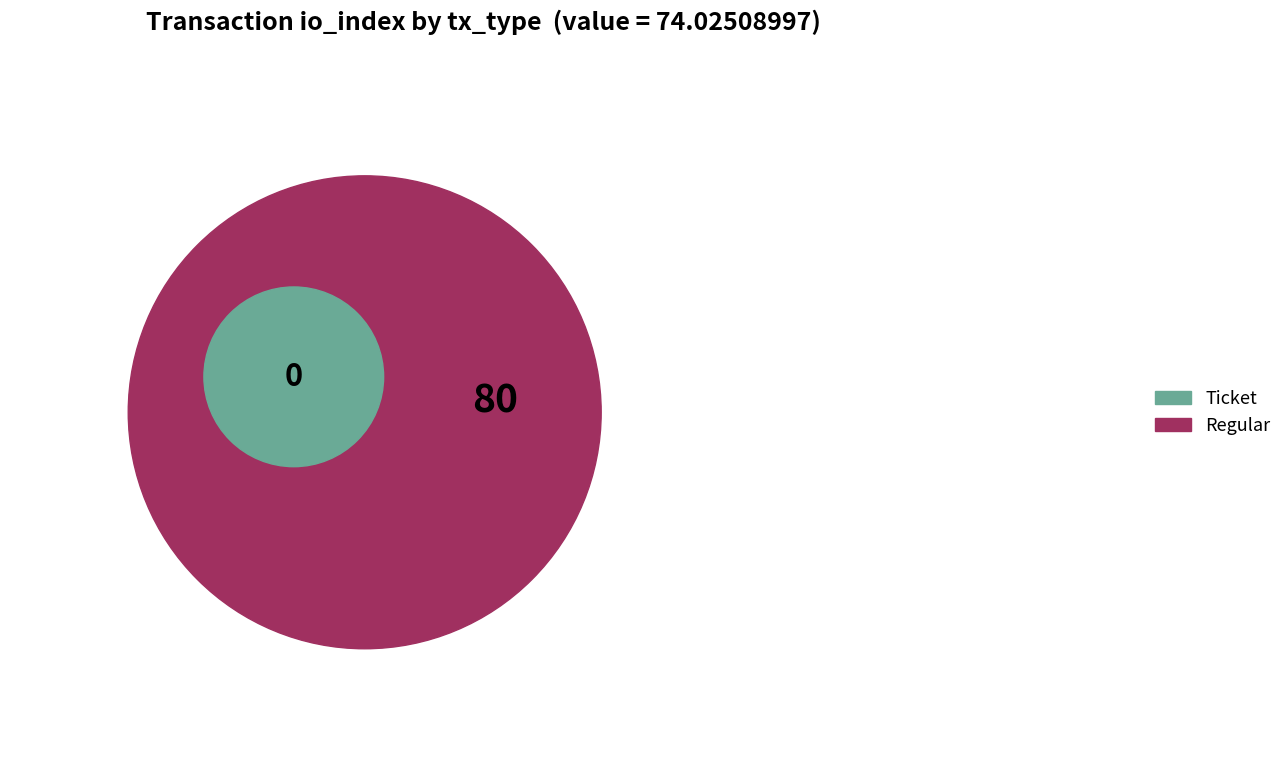

To the nearest percent, what portion does Regular represent?

100%